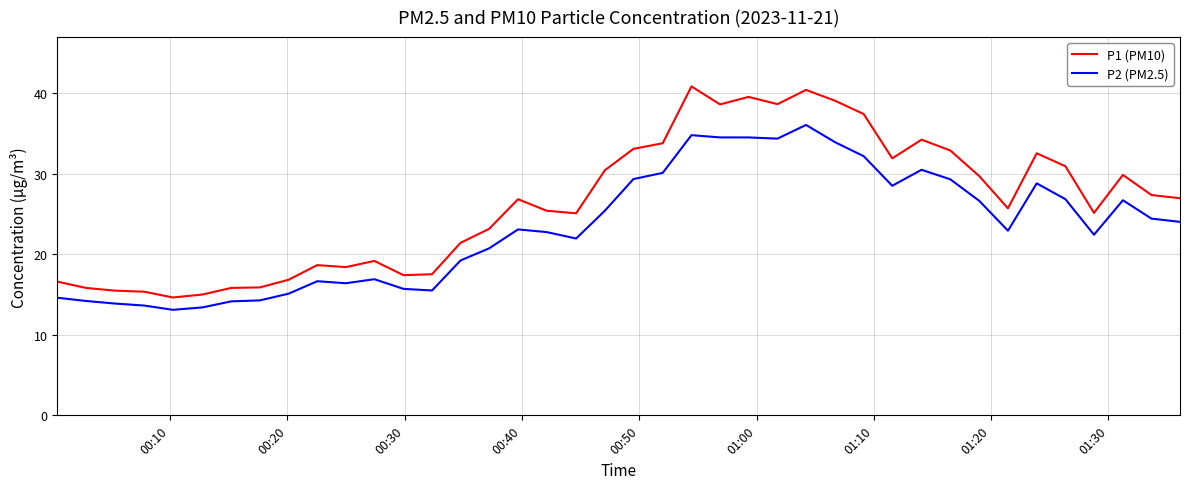

True or false: P2 (PM2.5) and P1 (PM10) cross at least once.

False